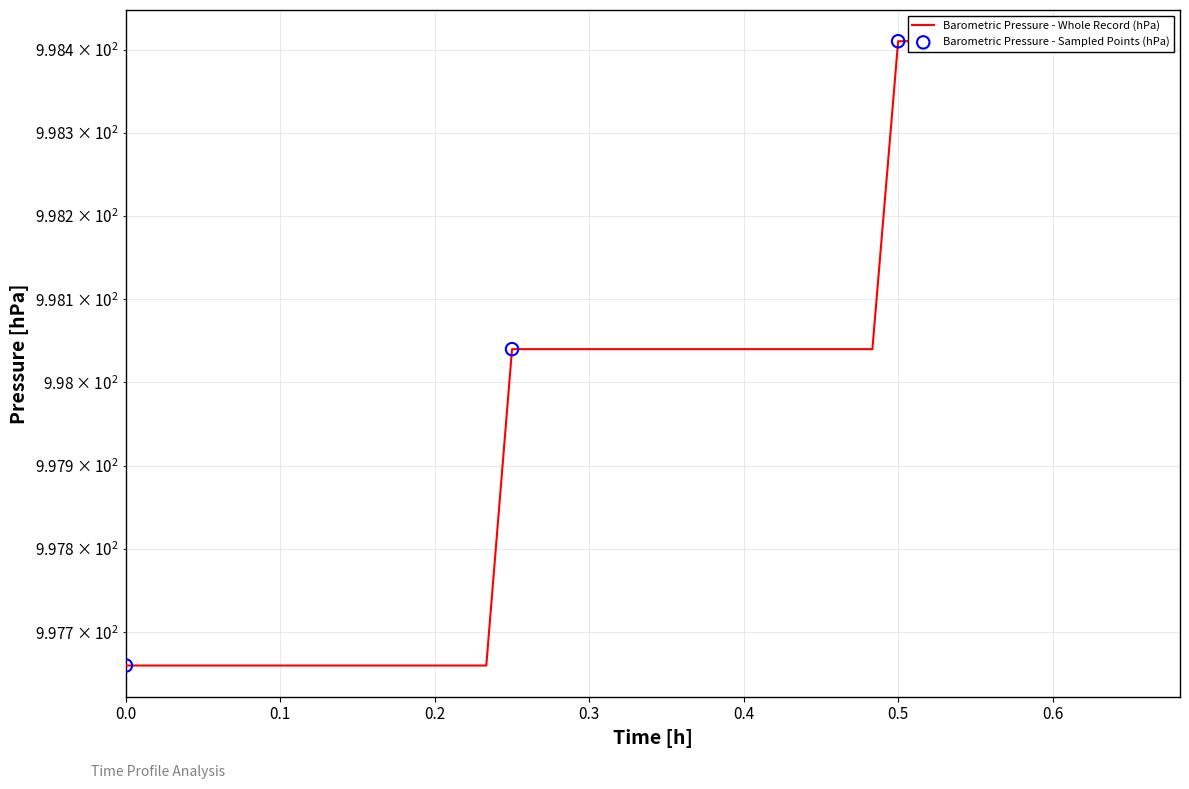

What is the ratio of the value at 0.1 to the value at 0.3?

1.0